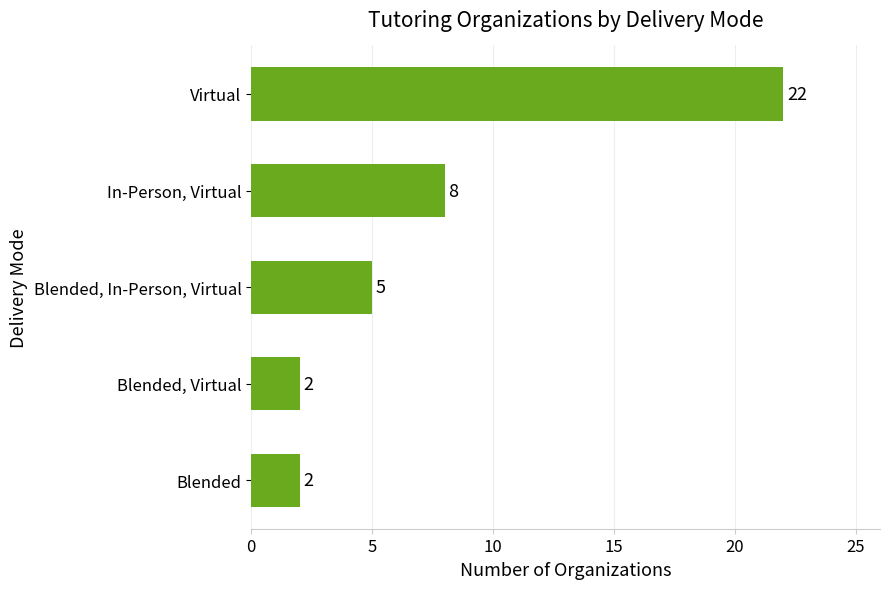

What is the value of the 4th bar from the top?

2